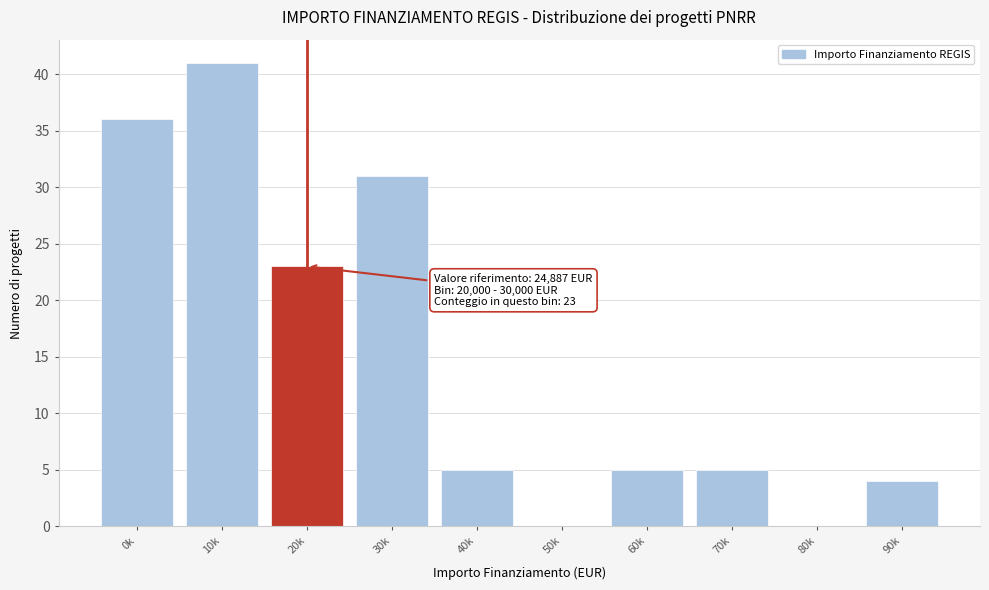

Reading left to right, list all the values displayed in this chart.

0k=36	10k=41	20k=23	30k=31	40k=5	50k=0	60k=5	70k=5	80k=0	90k=4